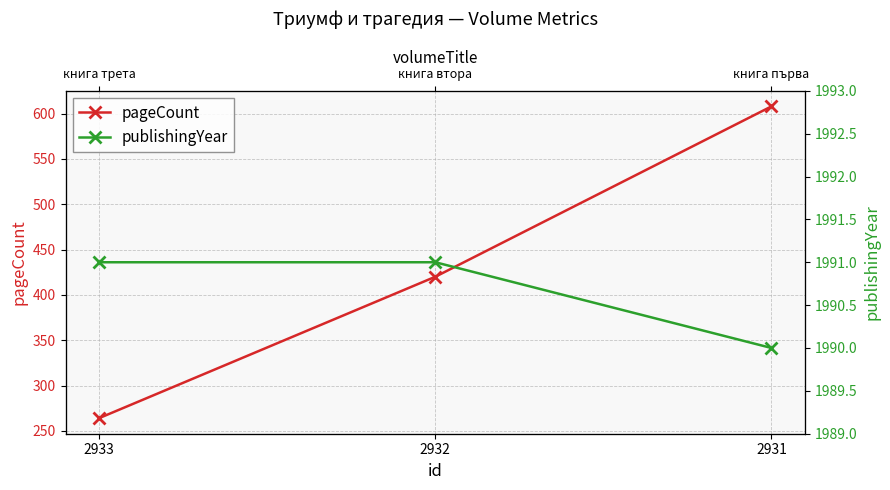

Is the value of pageCount at 2932 greater than the value of publishingYear at 2931?

No